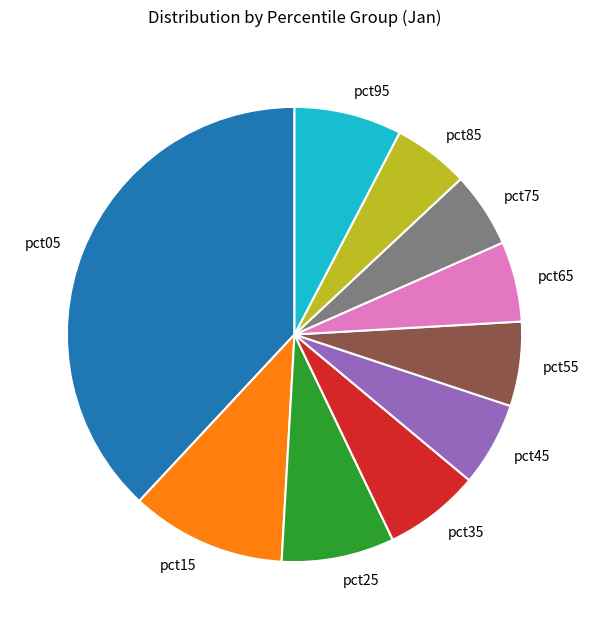

Does any single category account for the majority?

No